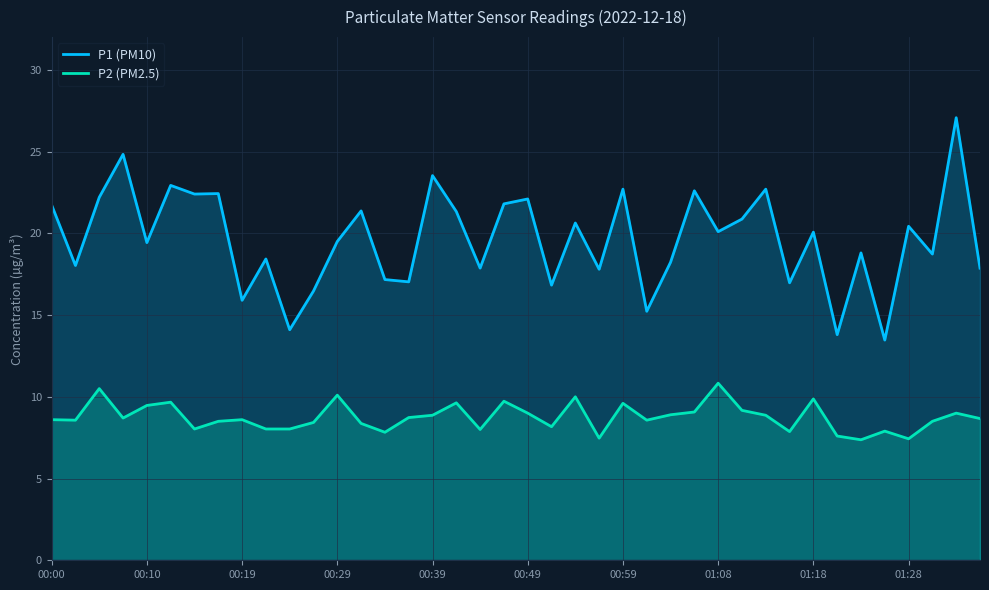

List the series in order of their overall mean, lowest first.

P2 (PM2.5), P1 (PM10)